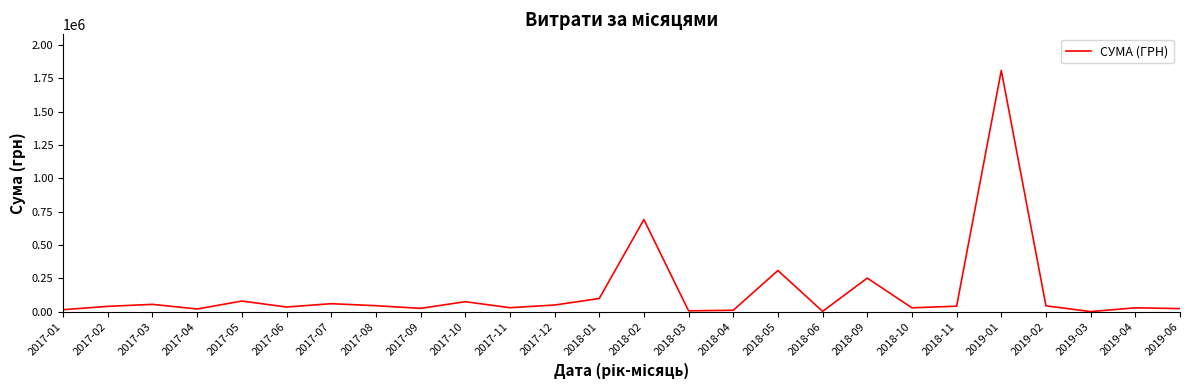

What is the difference between the values at 2018-03 and 2017-05?

73525.0